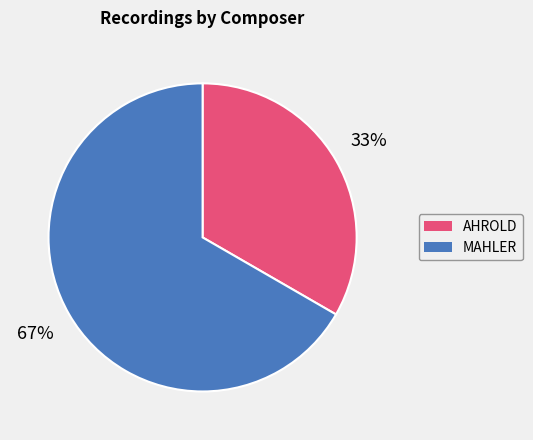

To the nearest percent, what portion does AHROLD represent?

33%